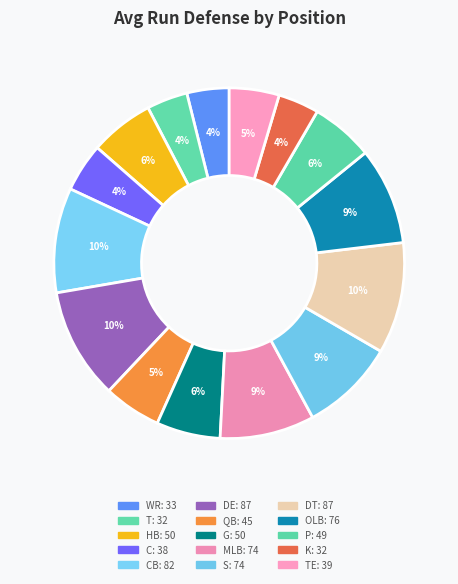

Count the number of slices in the pie.

15